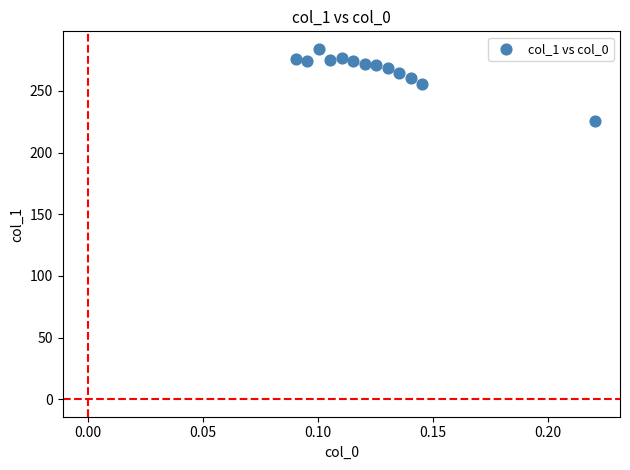

What is the range of Y values (max minus min)?

58.4